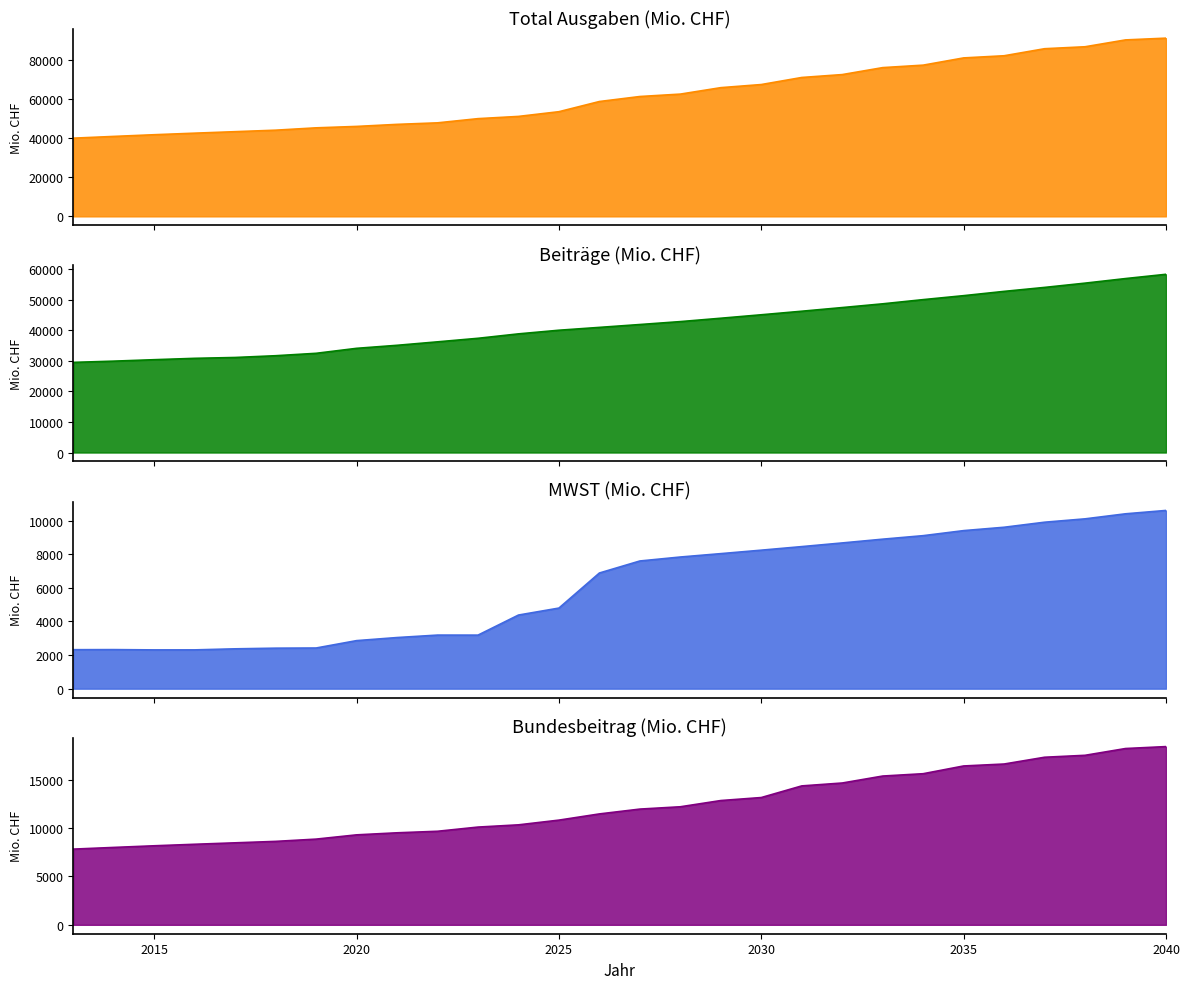

Reading right to left, transcribe all the data shown in this chart.

Total Ausgaben (Mio. CHF): 91100	90200	86700	85700	82100	81000	77300	76036	72477	70996	67387	65795	62497	61267	58710	53506	51092	49953	47807	47027	45977	45254	44055	43292	42530	41735	40866	39976
Beiträge (Mio. CHF): 58400	57000	55500	54100	52800	51400	50100	48725	47497	46299	45137	44002	42898	41941	41002	40071	38879	37428	36266	35130	34139	32508	31718	31143	30862	30415	29942	29539
MWST (Mio. CHF): 10600	10400	10100	9900	9600	9400	9100	8891	8667	8449	8237	8031	7830	7594	6879	4793	4378	3184	3186	3040	2857	2418	2408	2369	2307	2306	2323	2318
Bundesbeitrag (Mio. CHF): 18400	18200	17500	17300	16600	16400	15600	15359	14640	14341	13140	12830	12187	11947	11449	10808	10321	10090	9657	9499	9287	8847	8613	8464	8315	8159	7989	7815